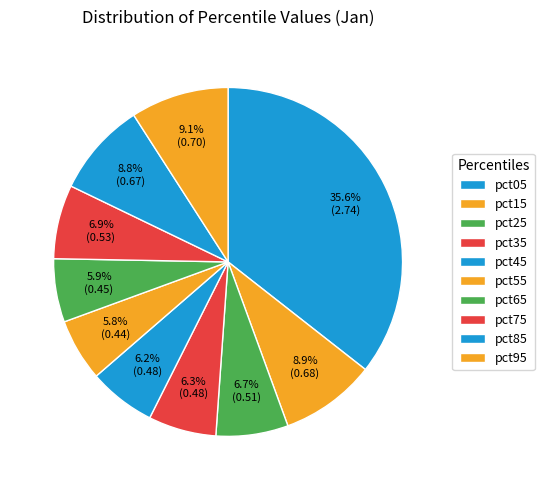

Does pct25 represent more than half of the total?

No